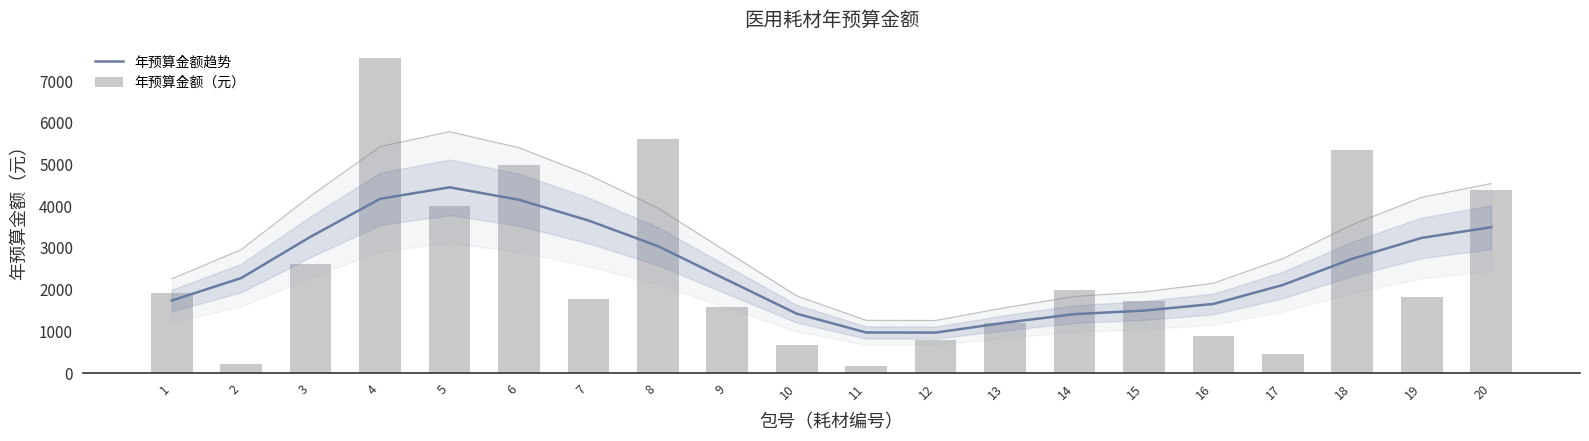

Reading right to left, what are all the values shown in this chart?

年预算金额趋势: 3496.2	3241.4	2739.3	2111.9	1657.2	1497.8	1413.1	1207.2	970.4	973.2	1423.7	2232.4	3044.5	3657.9	4156.0	4453.0	4177.1	3268.4	2278.1	1738.9
年预算金额（元）: 4393.0	1816.0	5350.0	450.0	890.0	1728.0	2000.0	1200.0	802.5	170.0	680.0	1596.0	5600.0	1768.0	5000.0	3999.0	7544.0	2616.0	210.0	1925.0